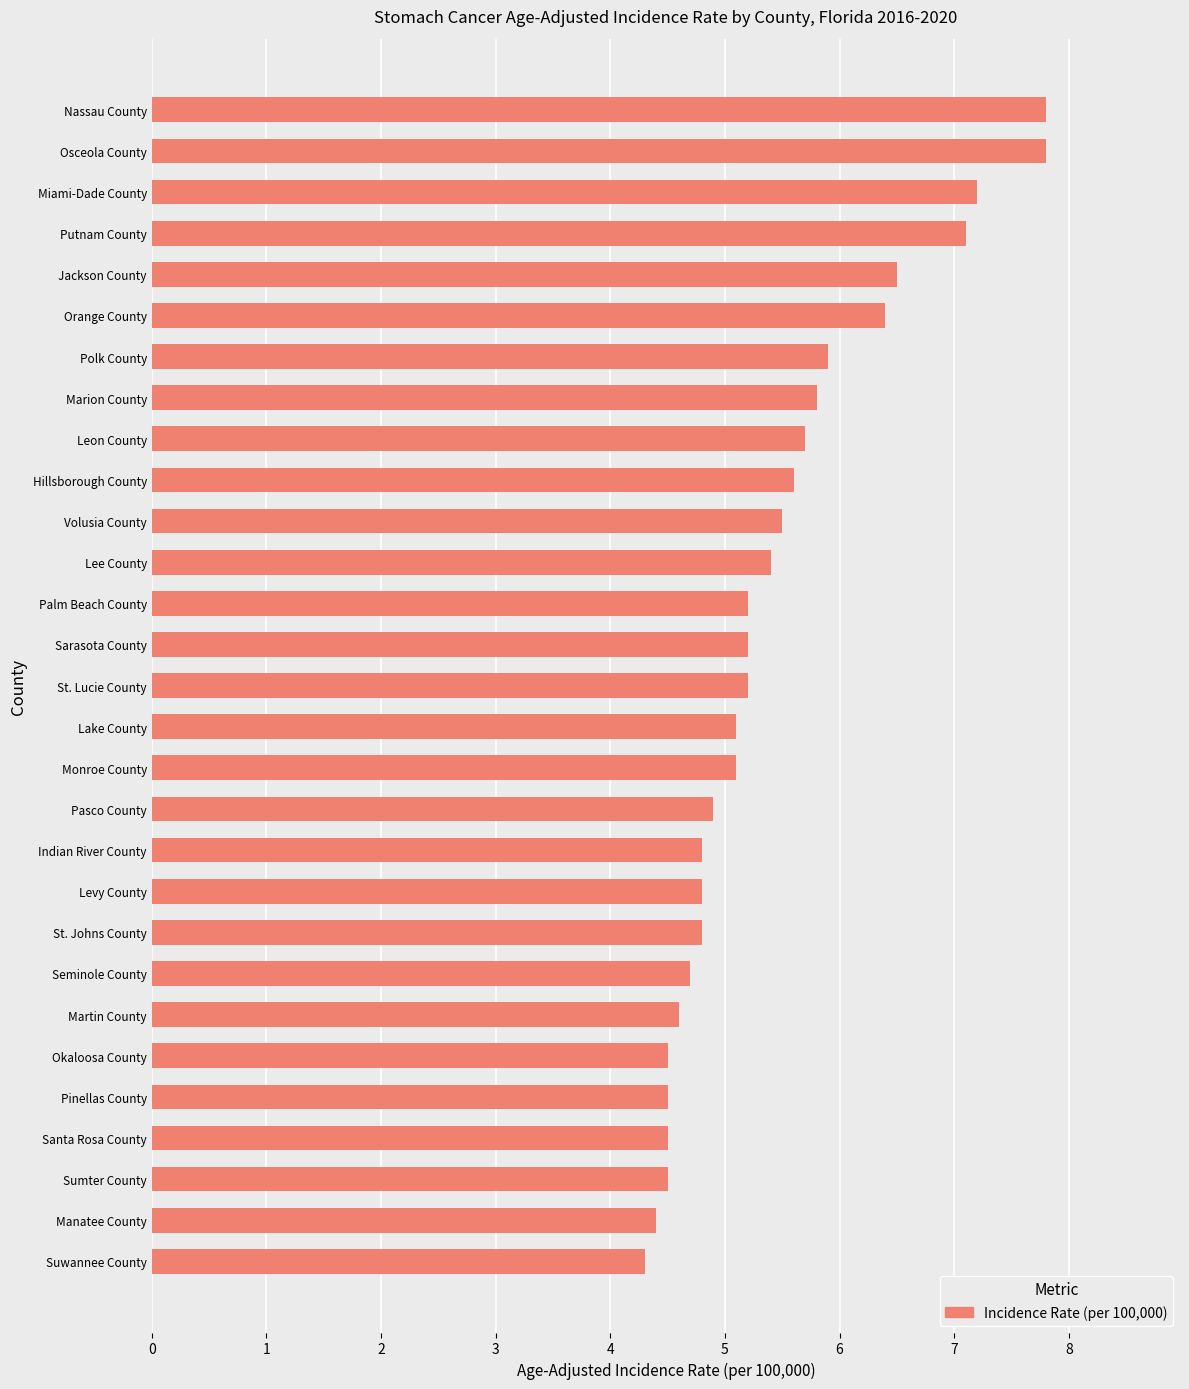

Read the value at Lee County.

5.4